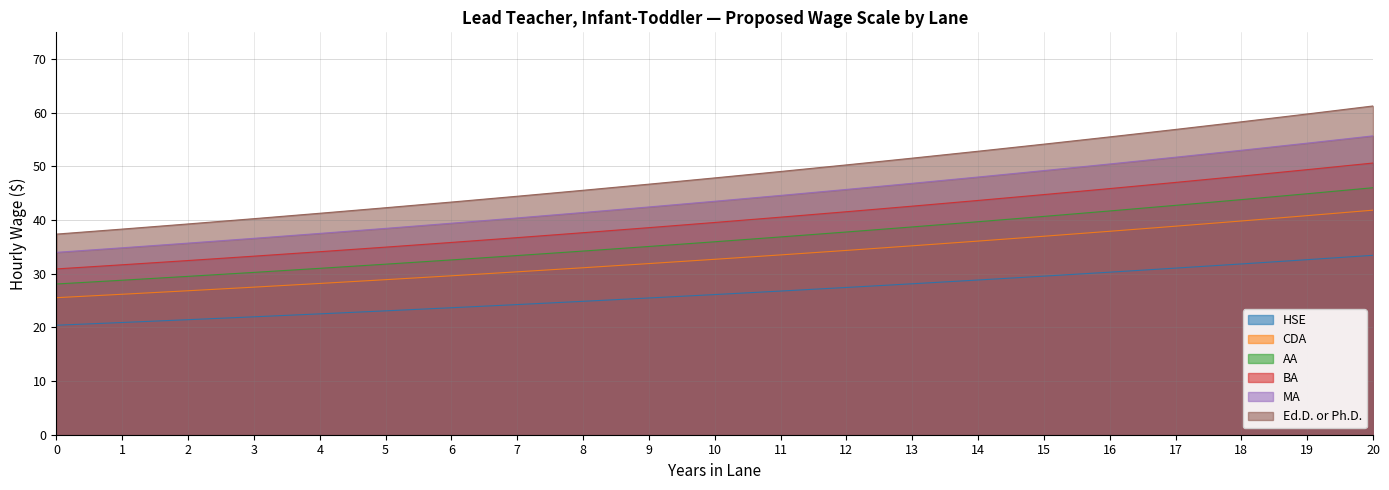

How many lines are shown in the chart?

6